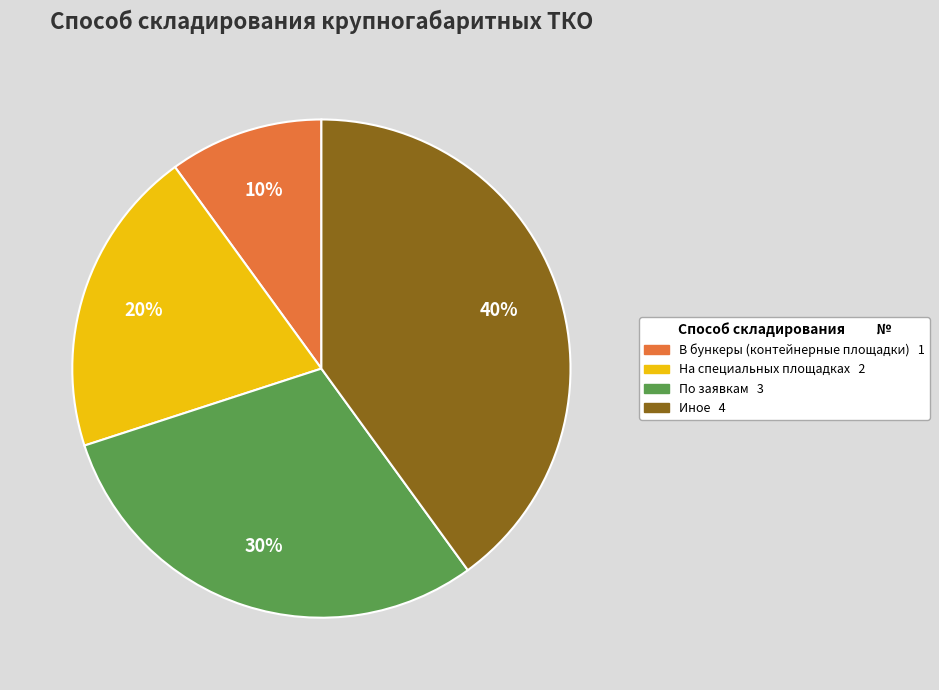

Count the number of slices in the pie.

4